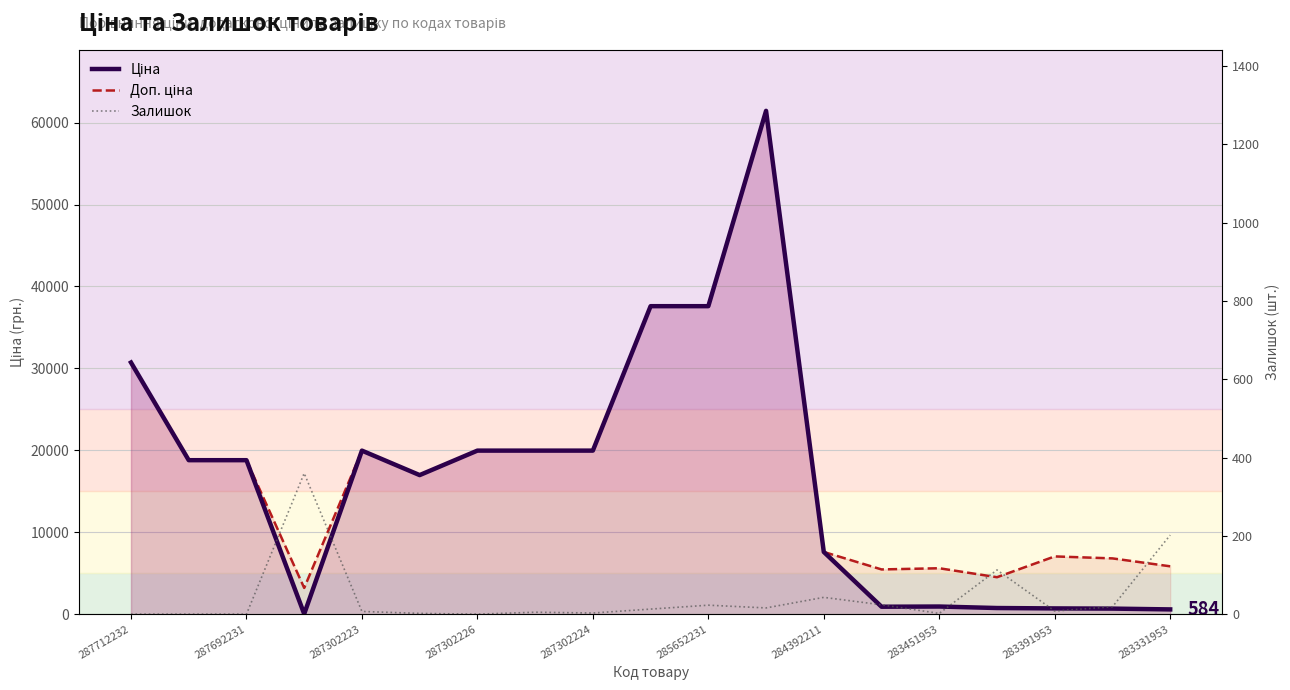

How many series are shown in this chart?

3